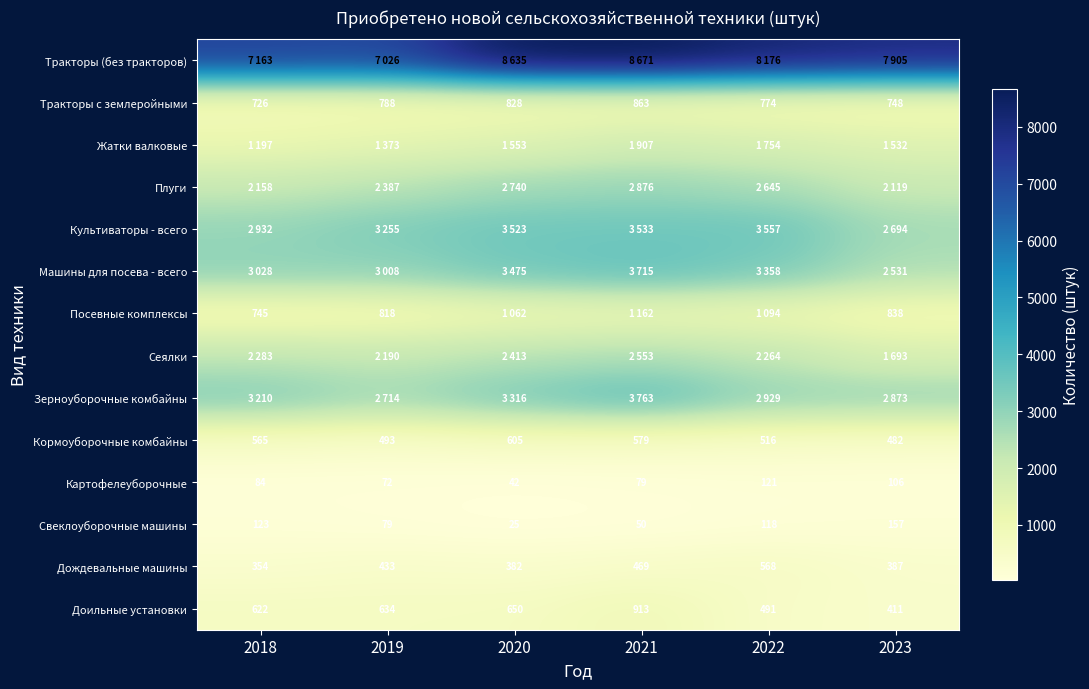

Rank the categories by Кормоуборочные комбайны value from highest to lowest.

2020, 2021, 2018, 2022, 2019, 2023